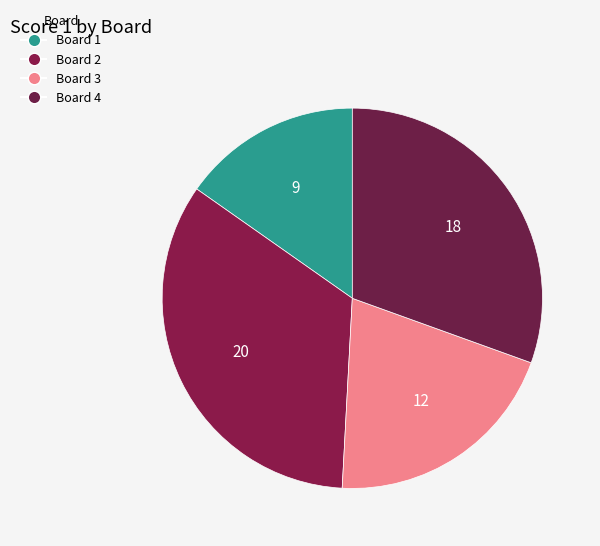

What percentage is the Board 3 slice, to the nearest percent?

20%